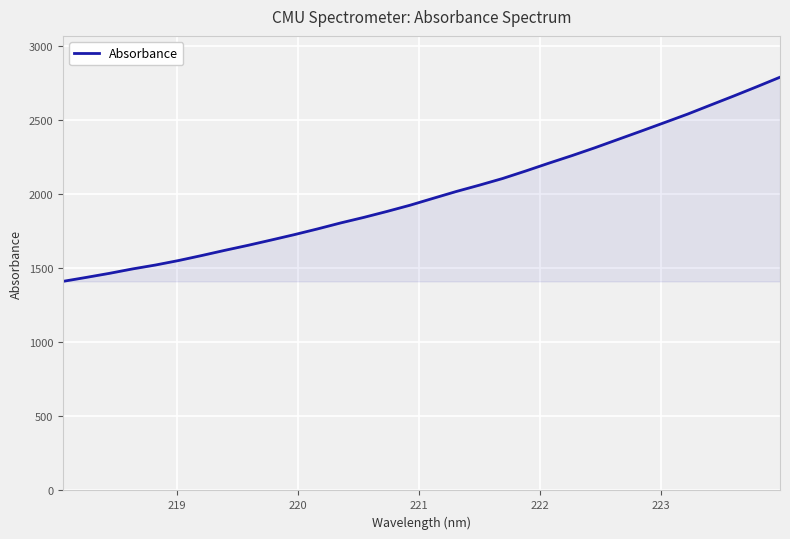

How many distinct data groups are displayed?

1